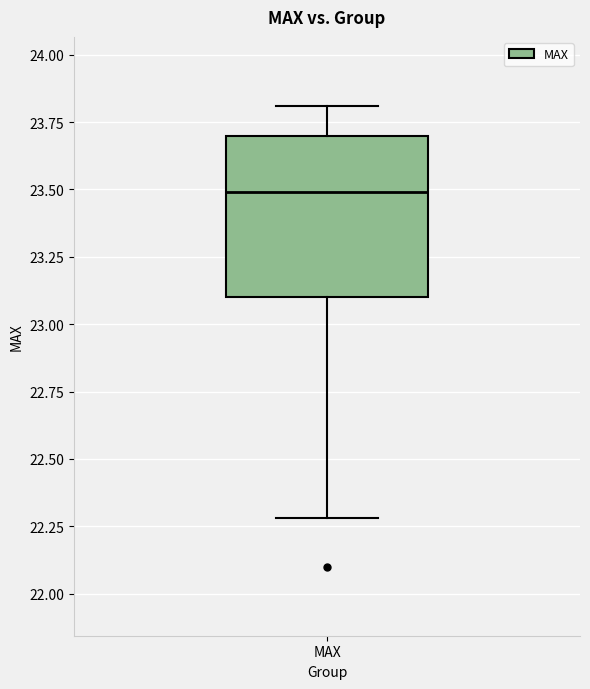

Transcribe this box plot: give where the median line is, the range the box spans, and where the two whiskers end, as read against the y-axis. The values are not printed on the chart, so give them approximately, as read against the axis.

median 23.5, box 23.1 to 23.7, whiskers 22.3 to 23.8